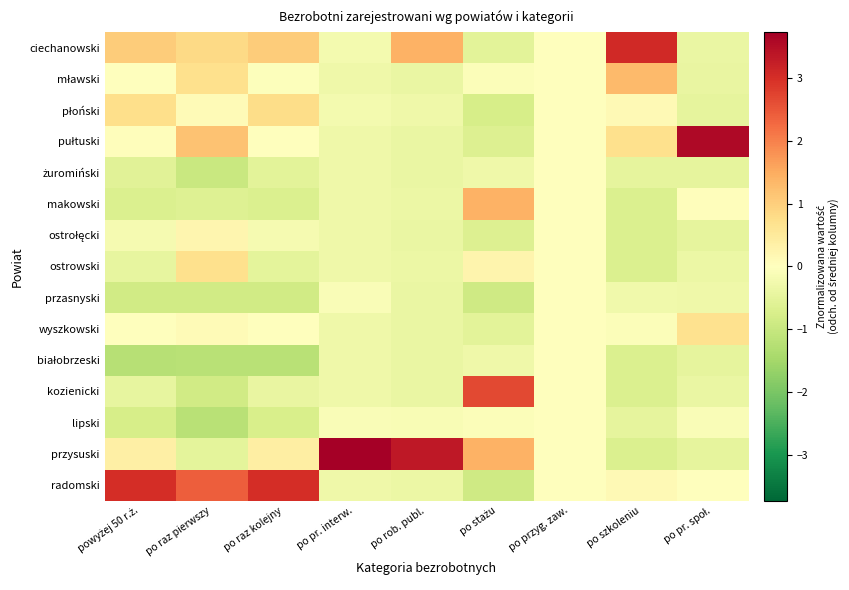

Count the number of categories in the chart.

9